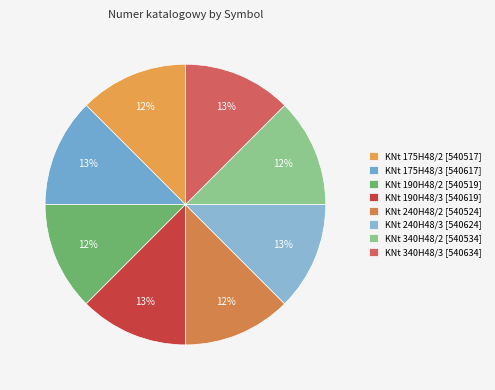

Which slice is the smallest?

KNt 175H48/2